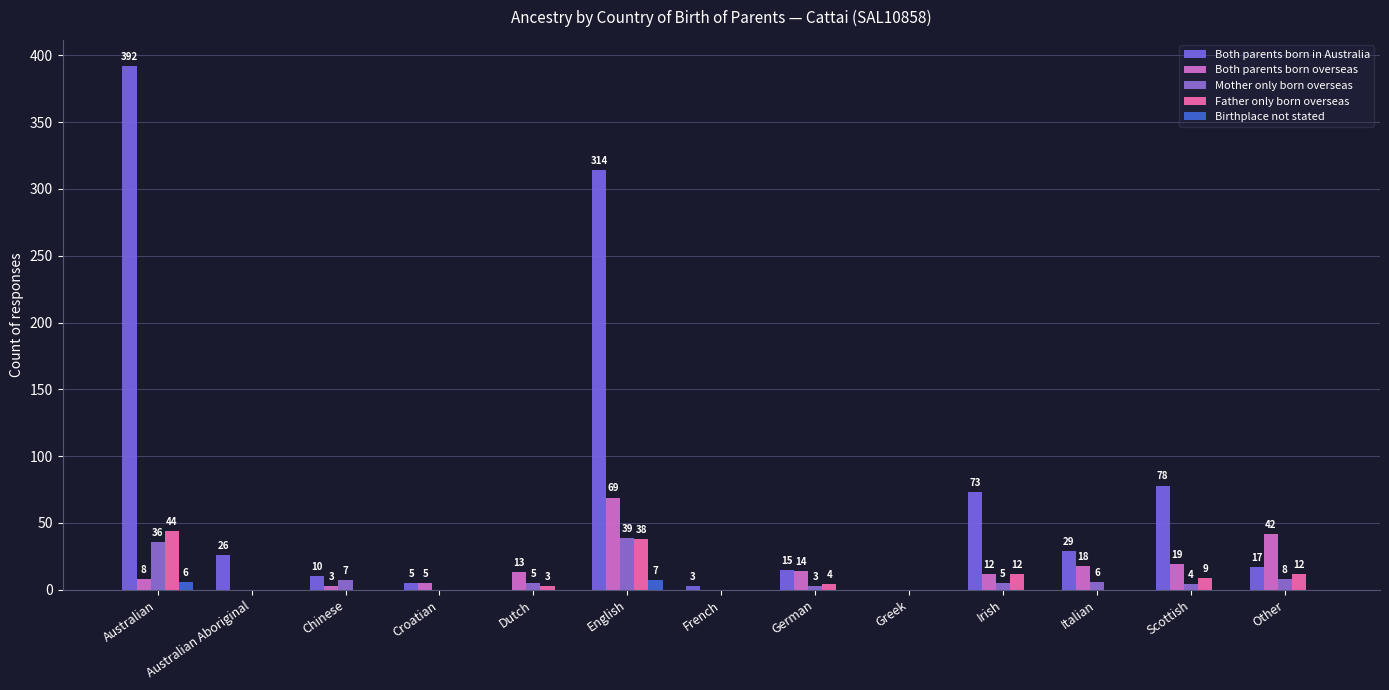

Rank the series at Greek from highest to lowest value.

Both parents born in Australia, Both parents born overseas, Mother only born overseas, Father only born overseas, Birthplace not stated